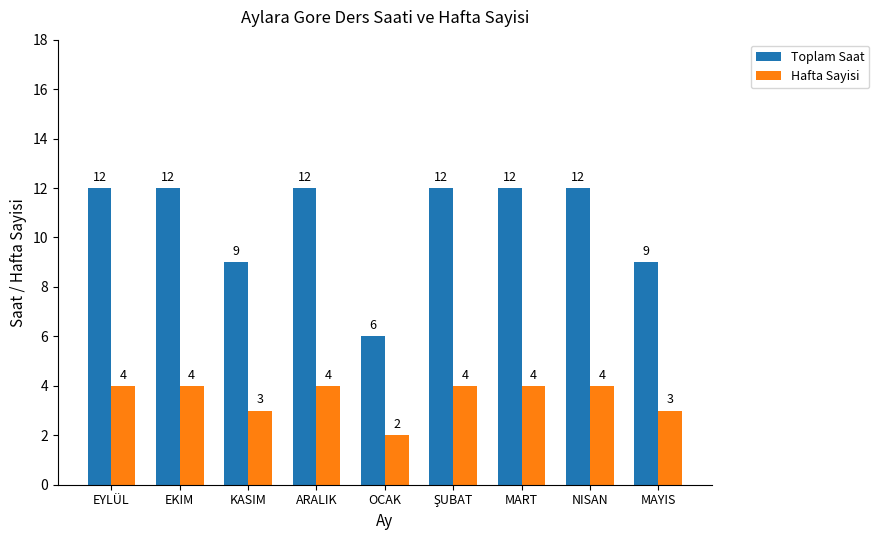

How many groups of bars are there?

9